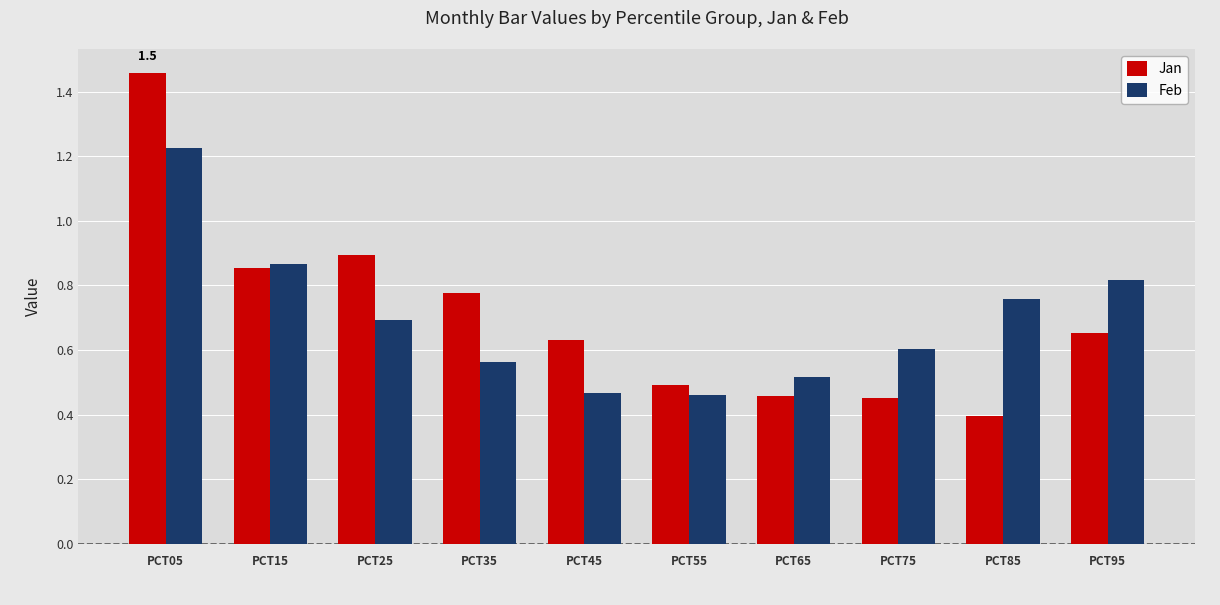

What is the difference between the highest and lowest values at PCT85?

0.4